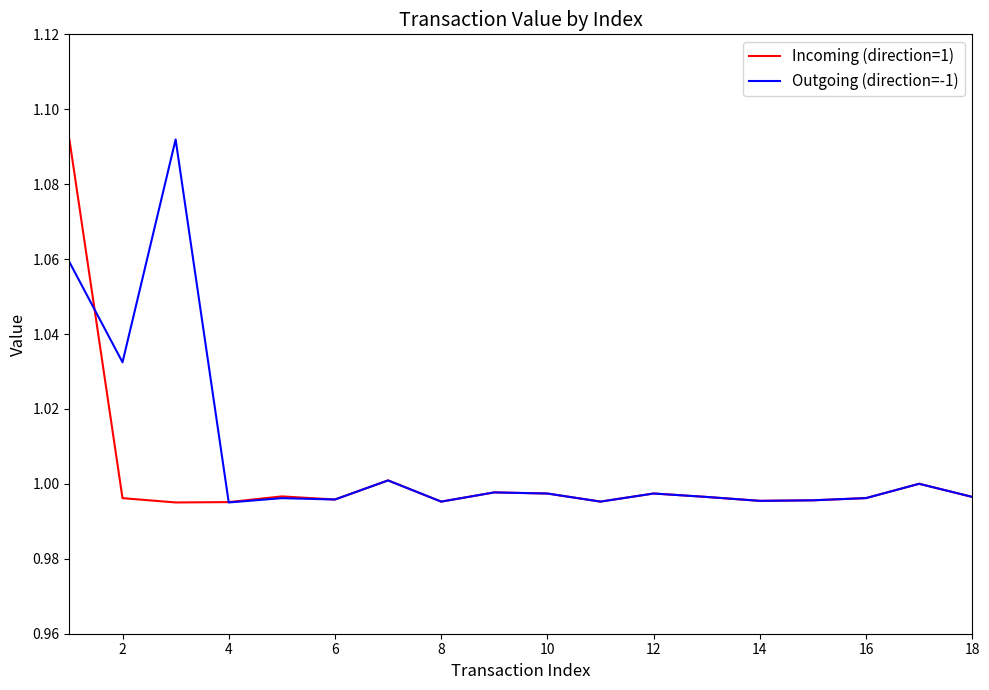

True or false: Outgoing (direction=-1) has a value of 1.4 at 2.

False